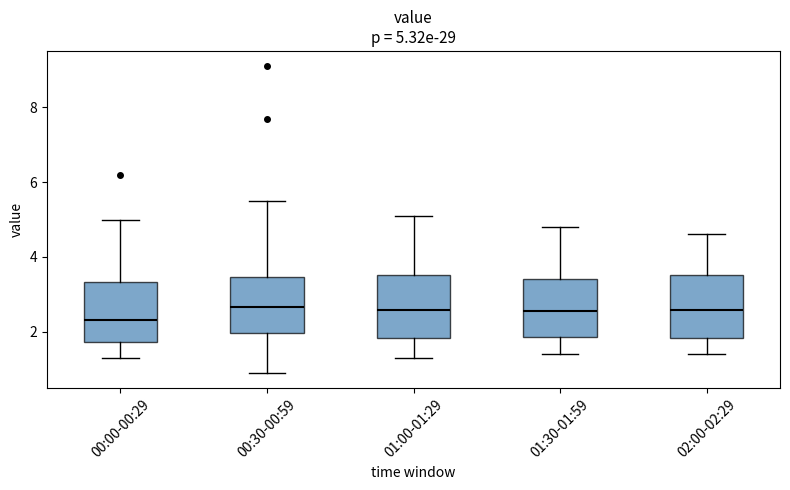

Which box's median line is the lowest?

00:00-00:29